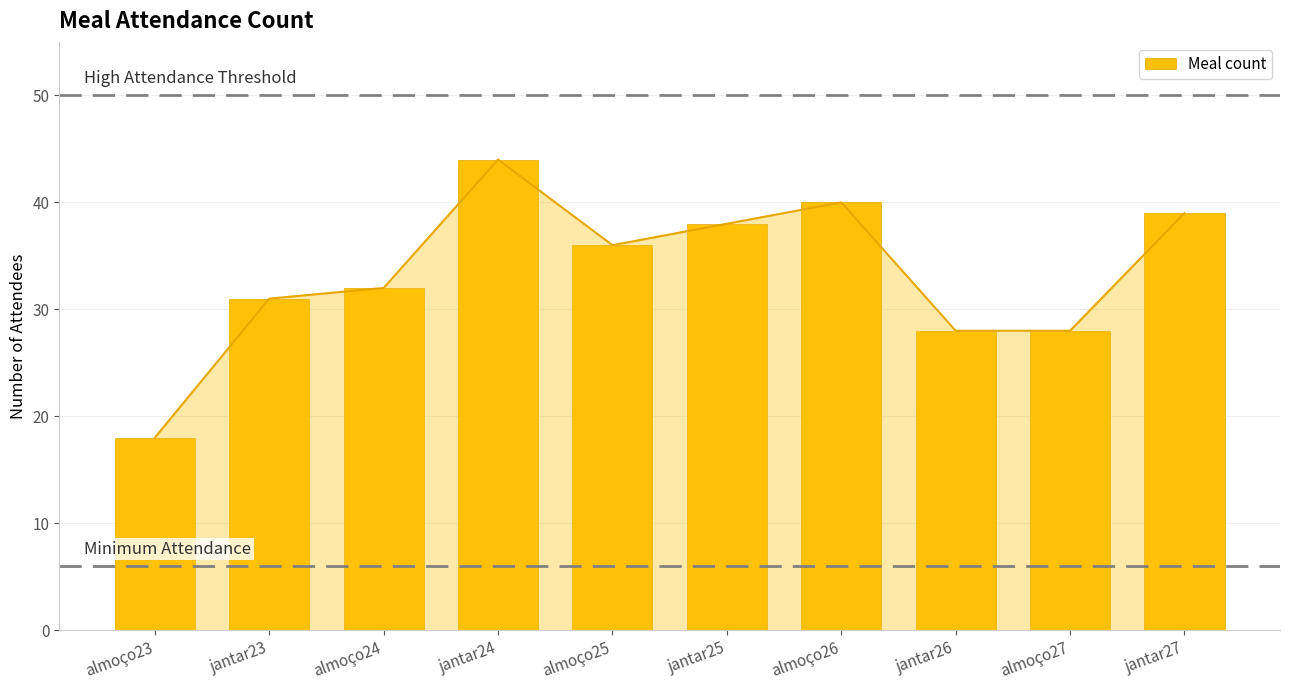

Reading left to right, list all the values displayed in this chart.

18	31	32	44	36	38	40	28	28	39